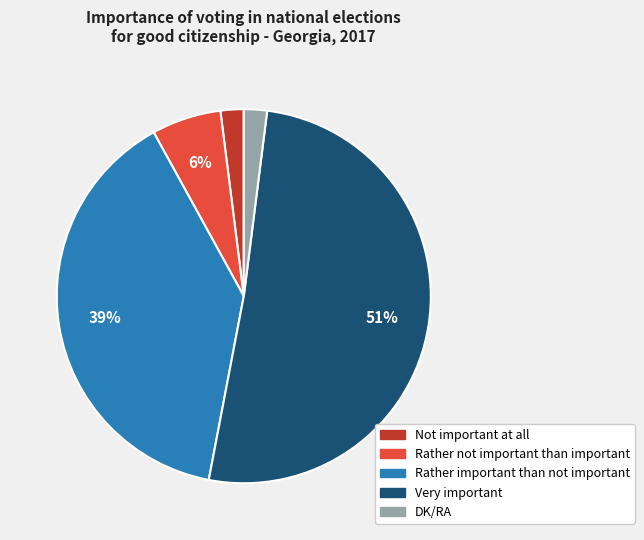

What is the ratio of the value at Very important to the value at Not important at all?

25.5